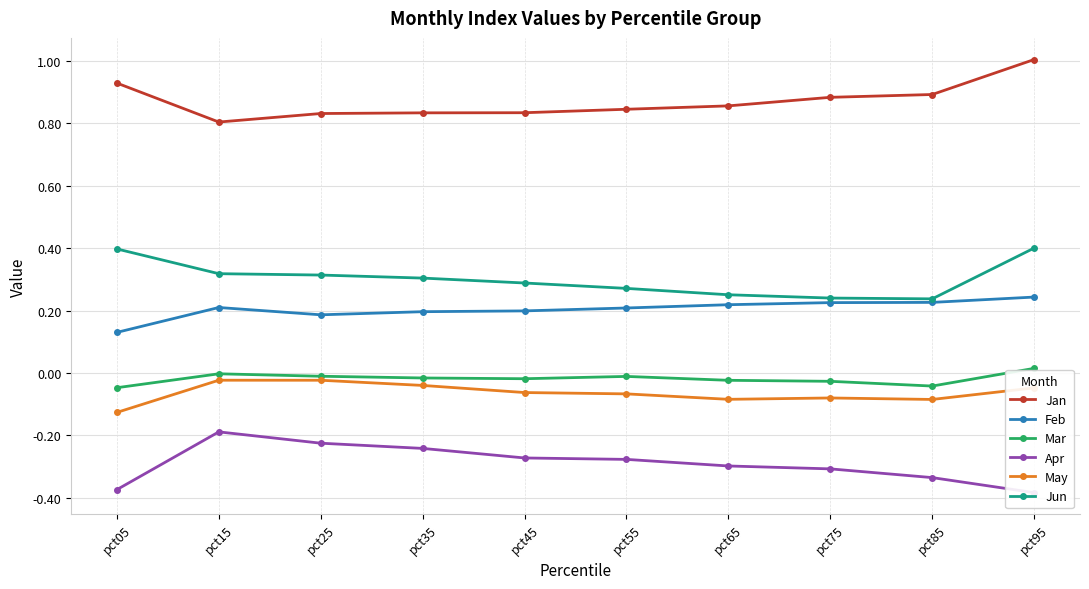

What is the spread (max minus min) of values at pct25?

1.1